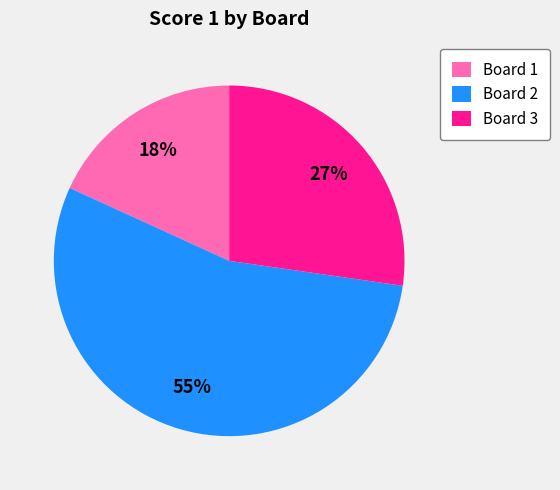

Count the number of slices in the pie.

3